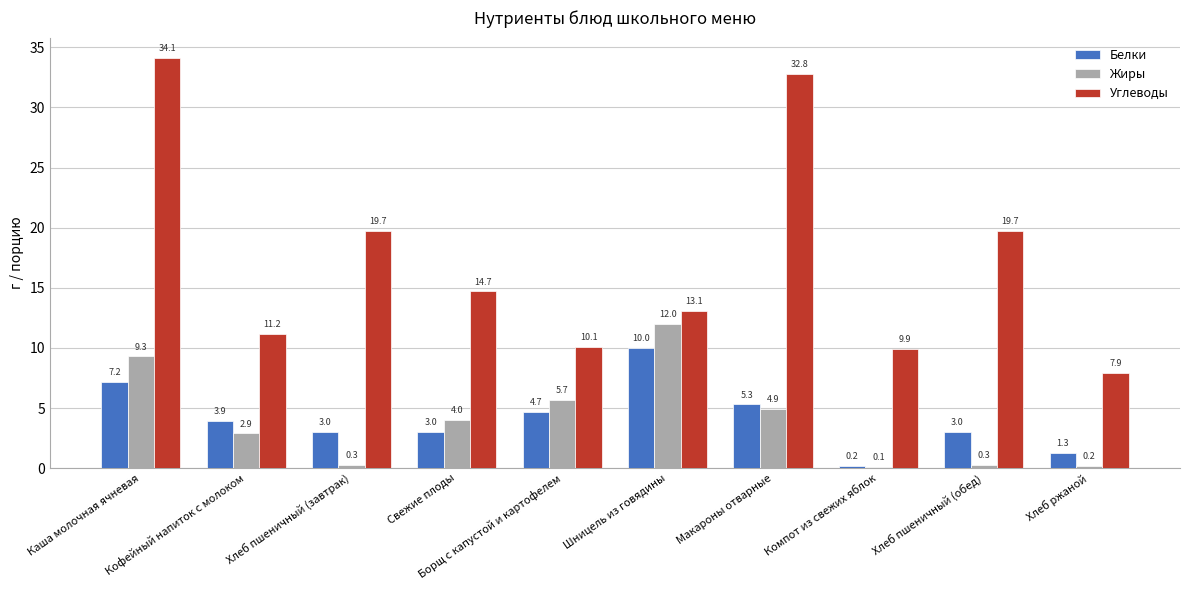

Where is Белки nearest to the value 5?

Борщ с капустой и картофелем